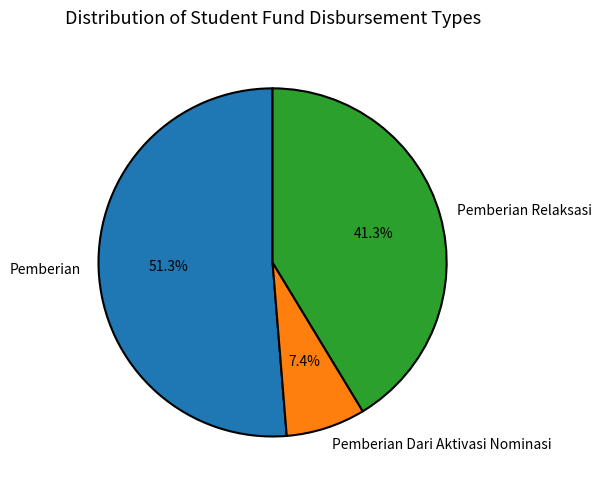

Does Pemberian Relaksasi account for over 50% of the chart?

No